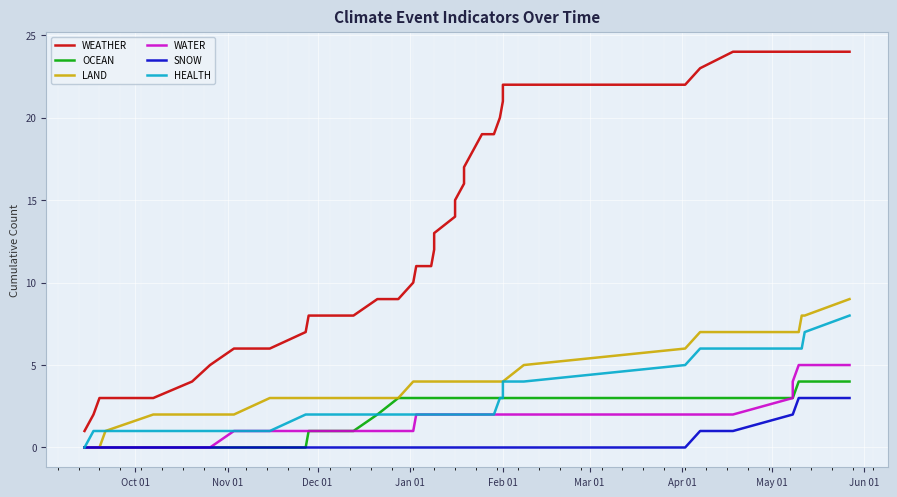

How many WATER values are between 1 and 2?

27